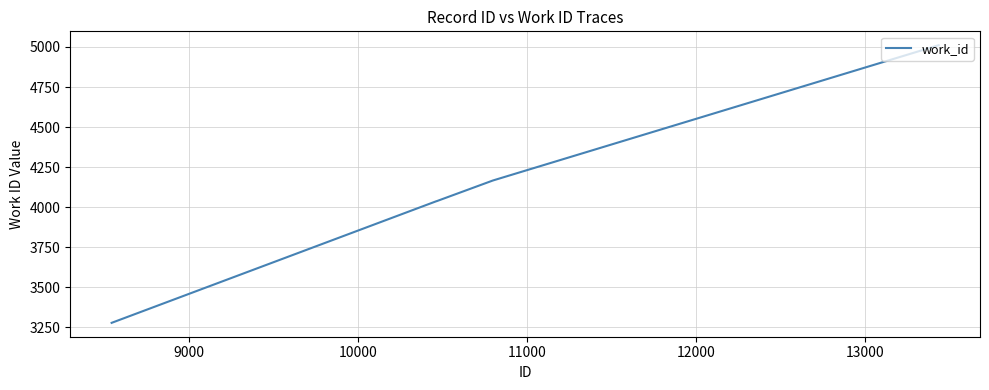

How many distinct data groups are displayed?

1